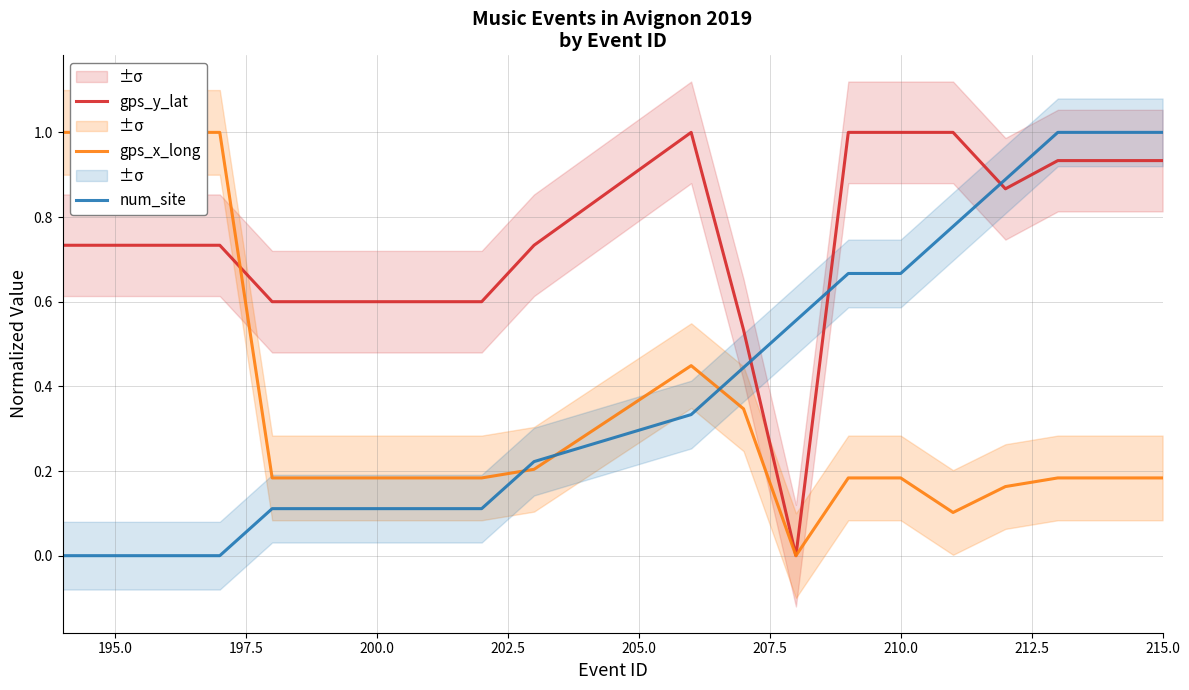

Does the chart have visible grid lines?

Yes